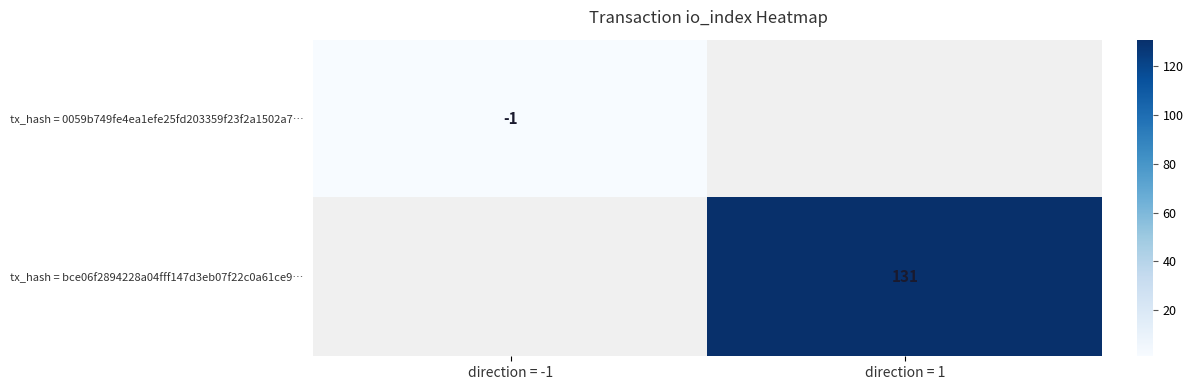

The value of tx_hash = 0059b749fe4ea1efe25fd203359f23f2a1502a7… at direction = -1 is -1. True or false?

True